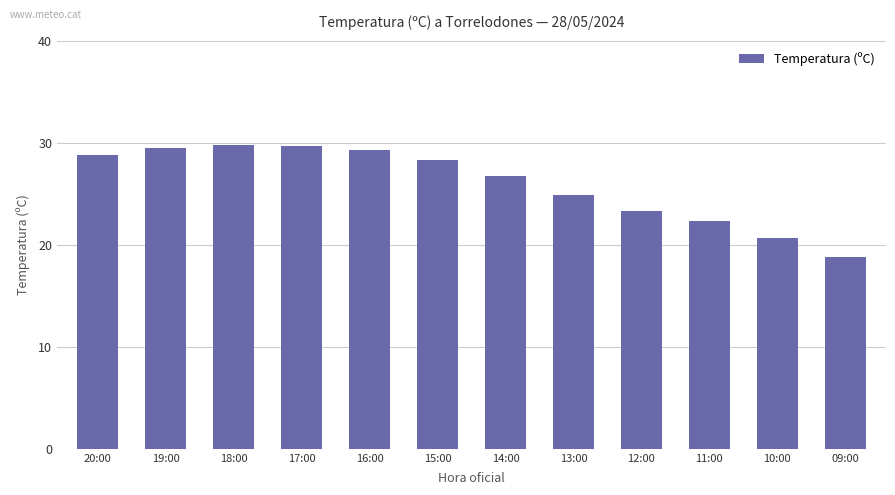

What is the difference between the maximum and second lowest values?

9.1